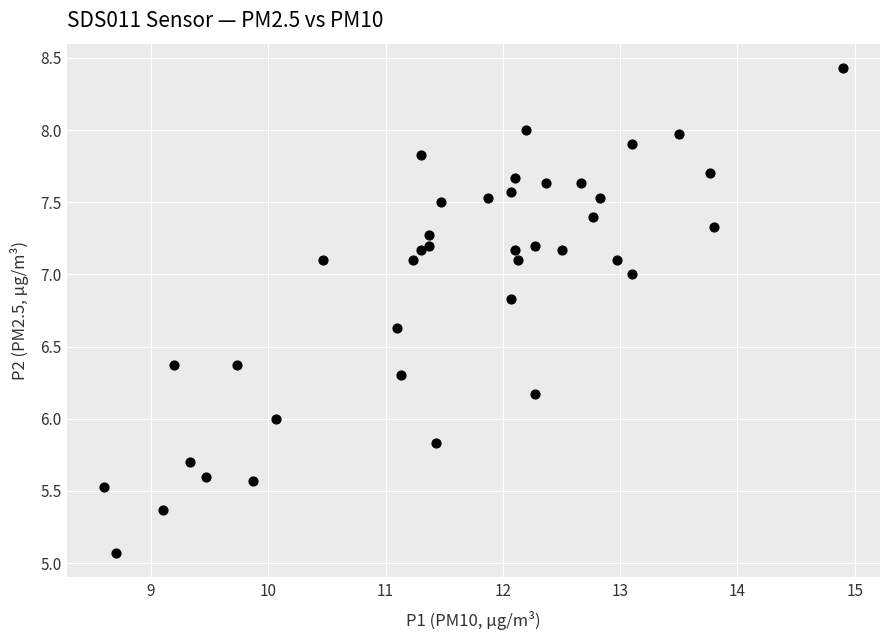

What is the range of X values (max minus min)?

6.3